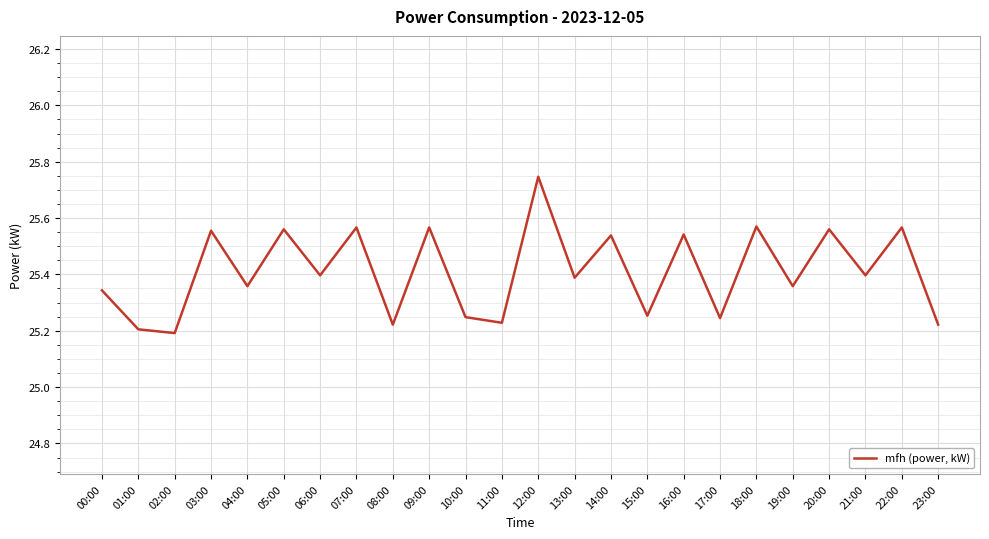

At which category does the data reach its first local valley?

02:00